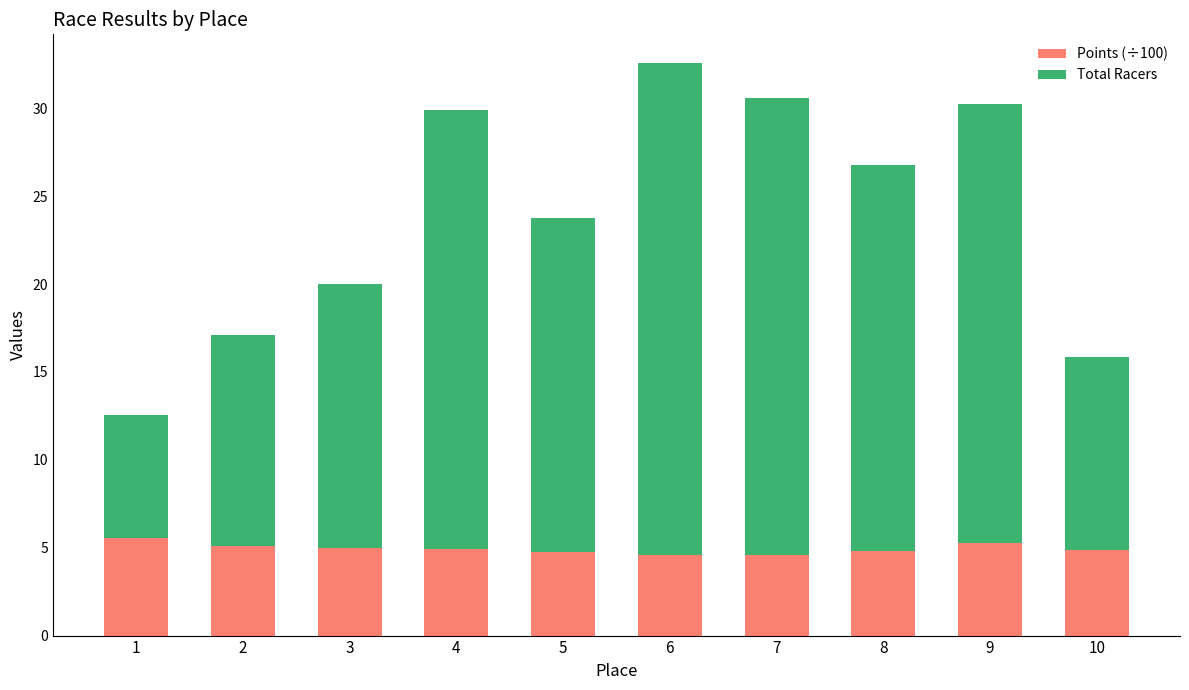

Are the bars horizontal?

No